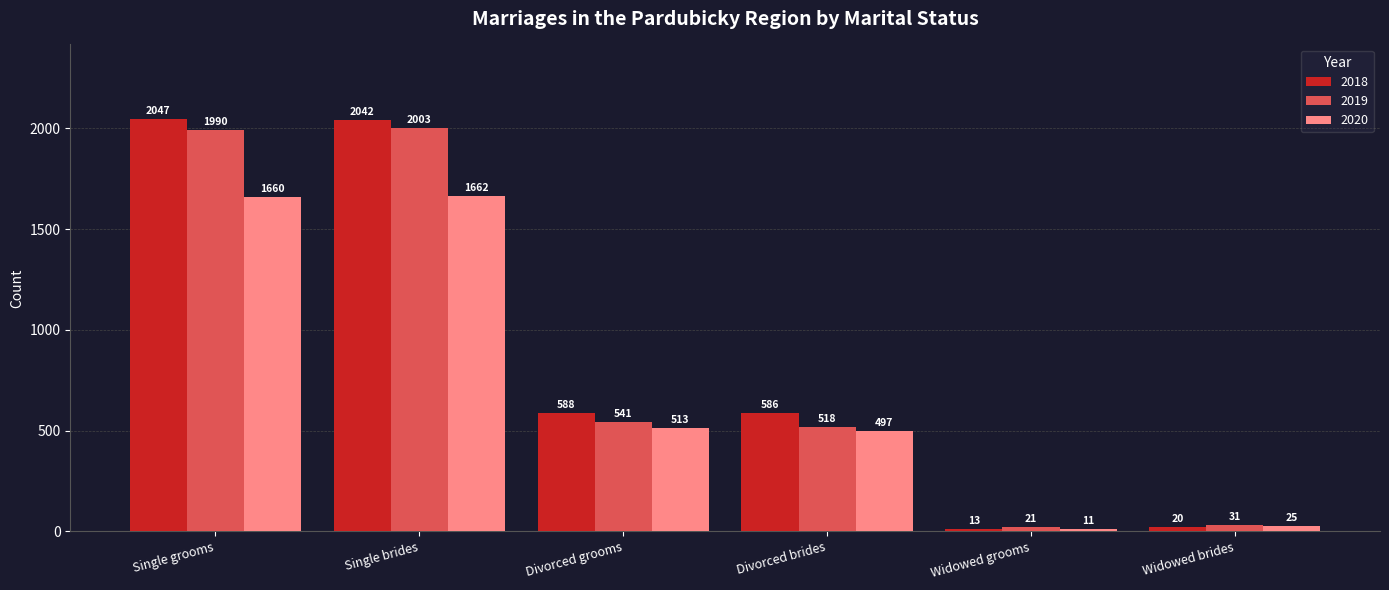

Where does the 2019 series first go above 541?

Single grooms